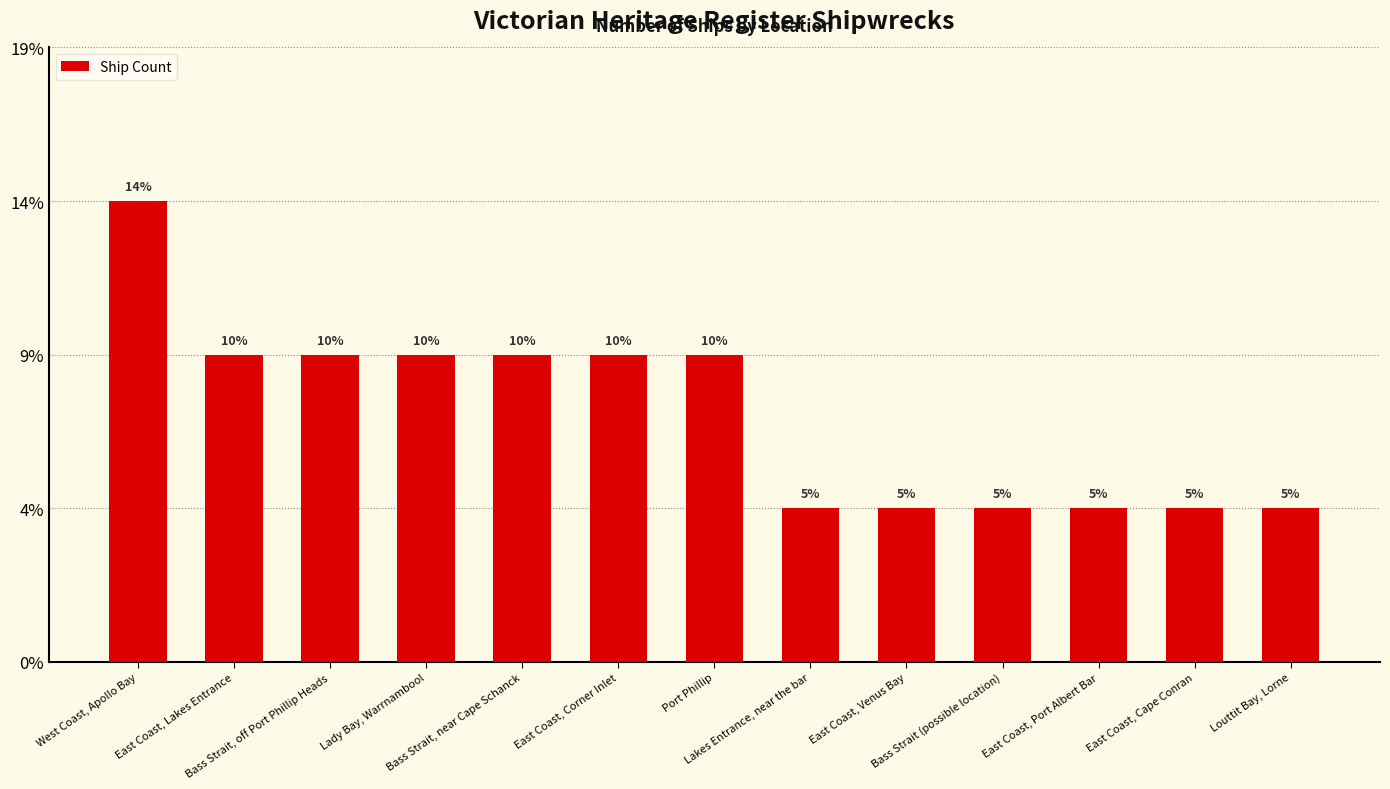

The chart shows a value of 1 at East Coast, Cape Conran. True or false?

True